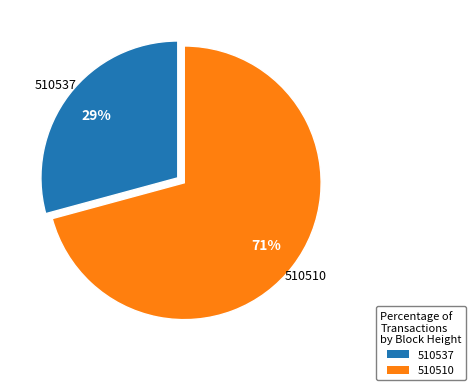

Which has a higher value, 510510 or 510537?

510510